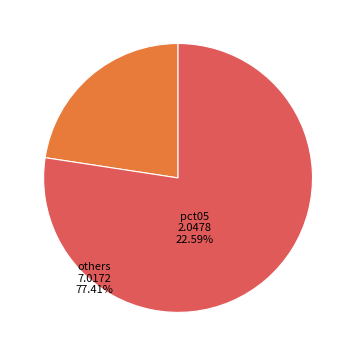

Count the number of slices in the pie.

2